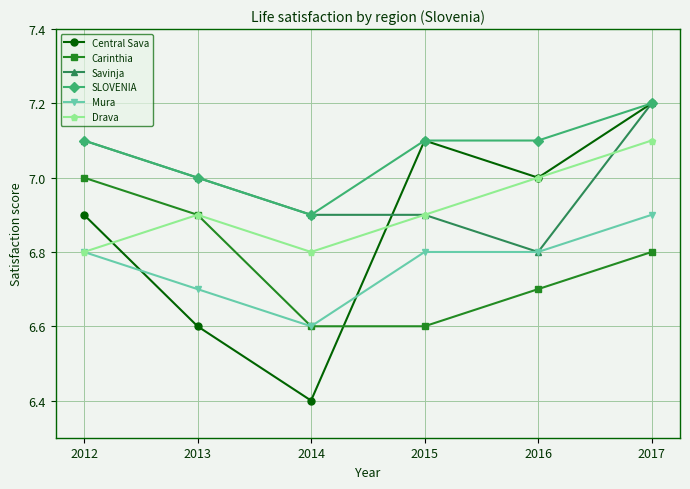

What is the difference between the Carinthia values at 2012 and 2013?

0.1